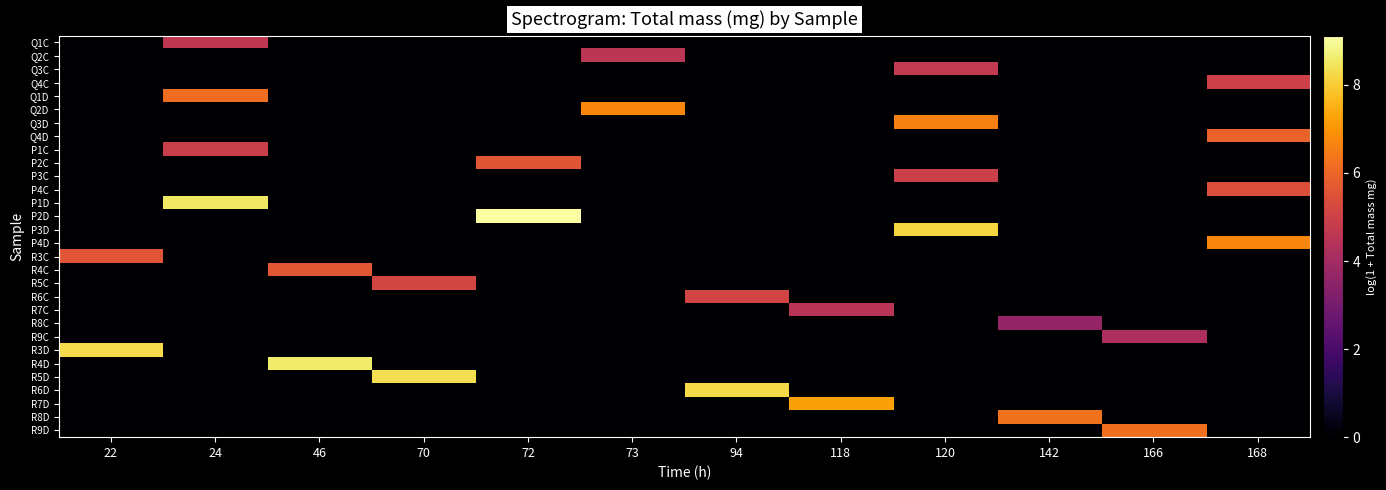

Rank the series at 72 from highest to lowest value.

P2D, P2C, Q1C, Q2C, Q3C, Q4C, Q1D, Q2D, Q3D, Q4D, P1C, P3C, P4C, P1D, P3D, P4D, R3C, R4C, R5C, R6C, R7C, R8C, R9C, R3D, R4D, R5D, R6D, R7D, R8D, R9D